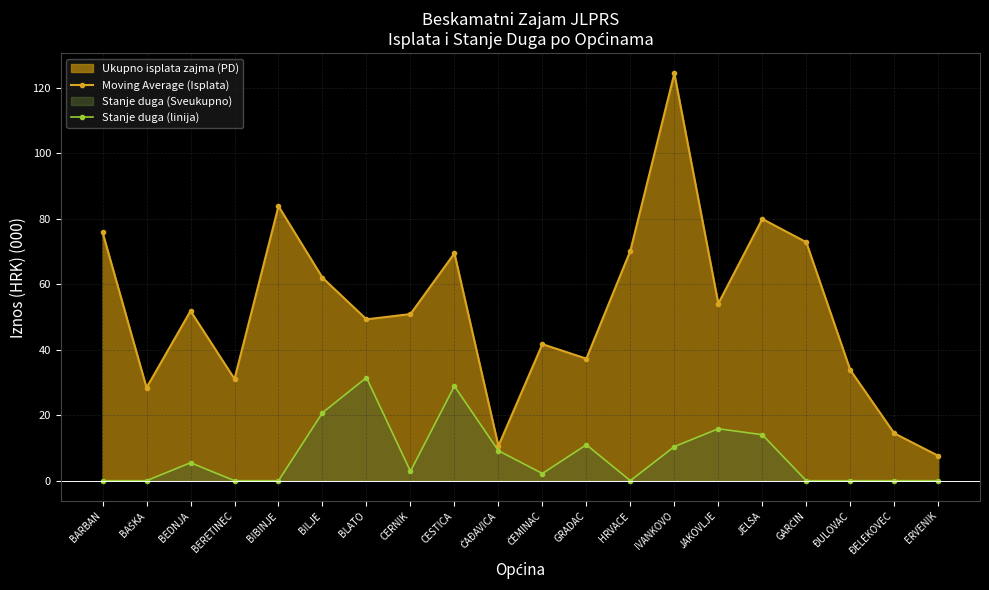

What is the value of the Moving Average (Isplata) point at the 16th from the left?

80.0